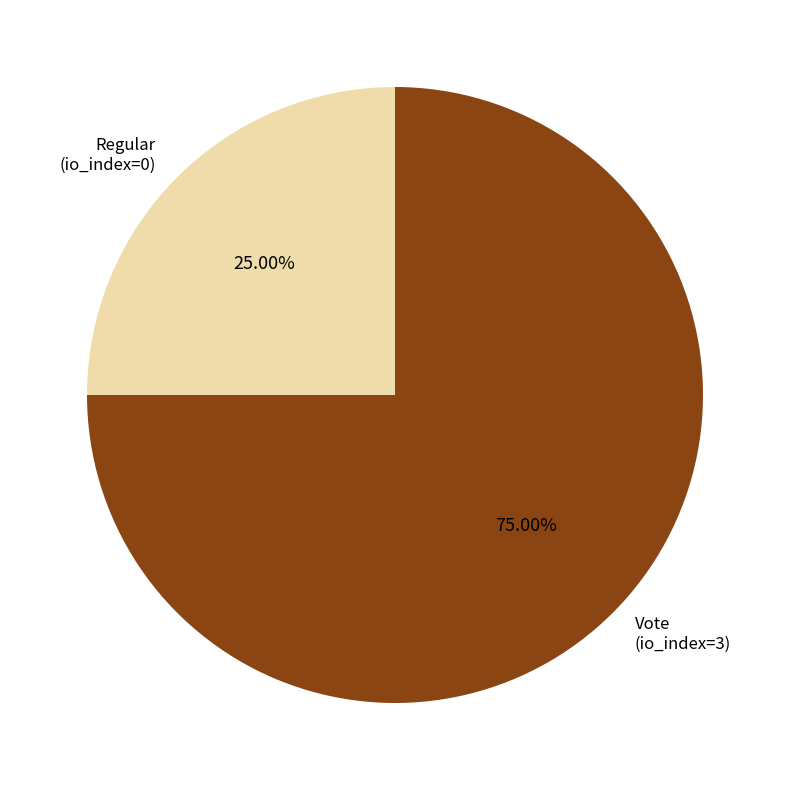

Rank the categories by value from lowest to highest.

Regular (io_index=0), Vote (io_index=3)